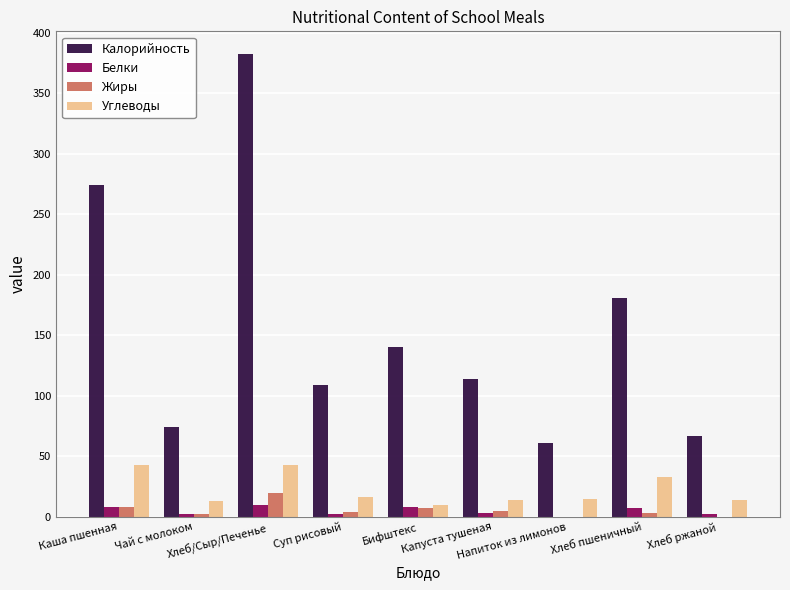

What is the maximum value for Жиры?

20